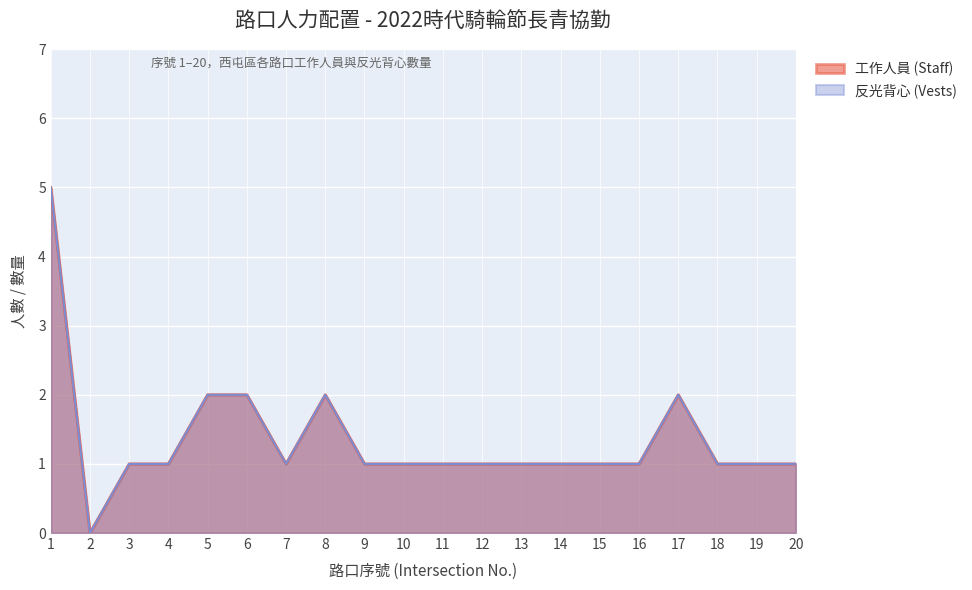

Where is the first local minimum for 反光背心 (Vests)?

2